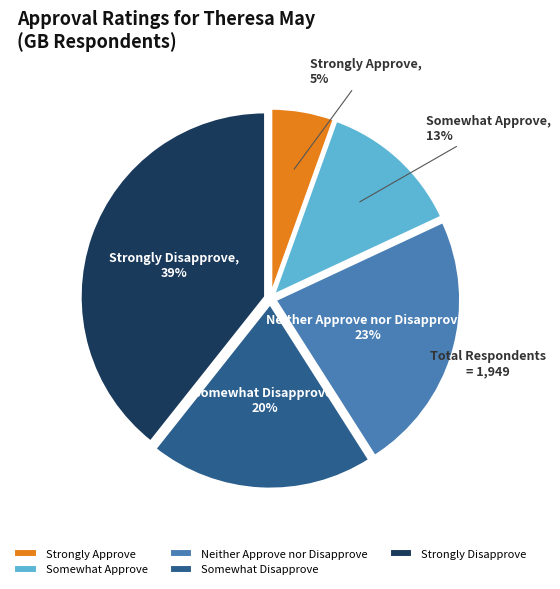

To the nearest percent, what portion does Somewhat Disapprove represent?

20%